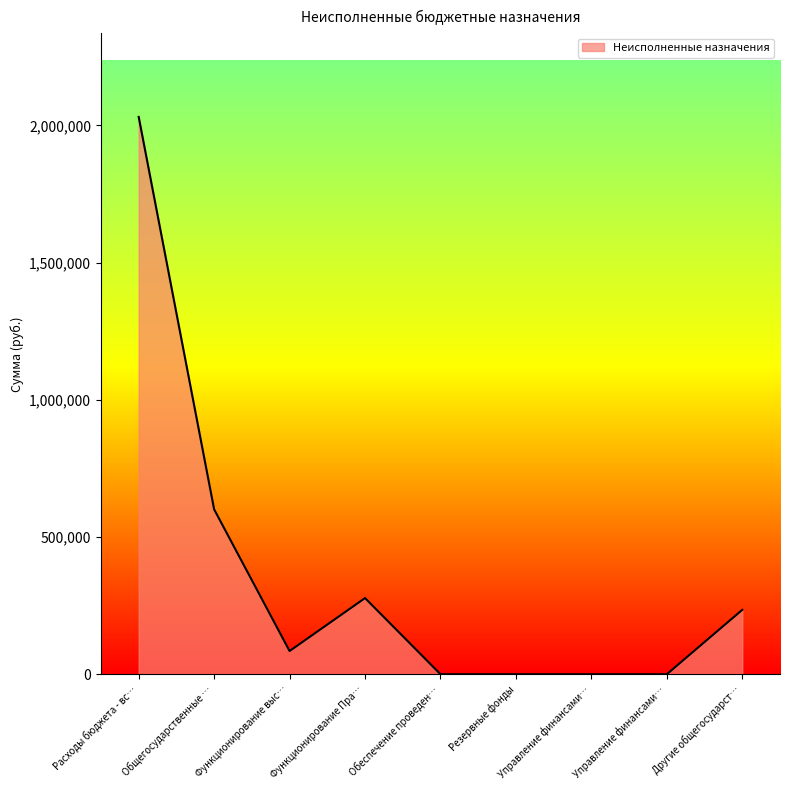

List the labels in order of value, largest first.

Расходы бюджета - вс…, Общегосударственные …, Функционирование Пра…, Другие общегосударст…, Функционирование выс…, Обеспечение проведен…, Резервные фонды, Управление финансами…, Управление финансами…